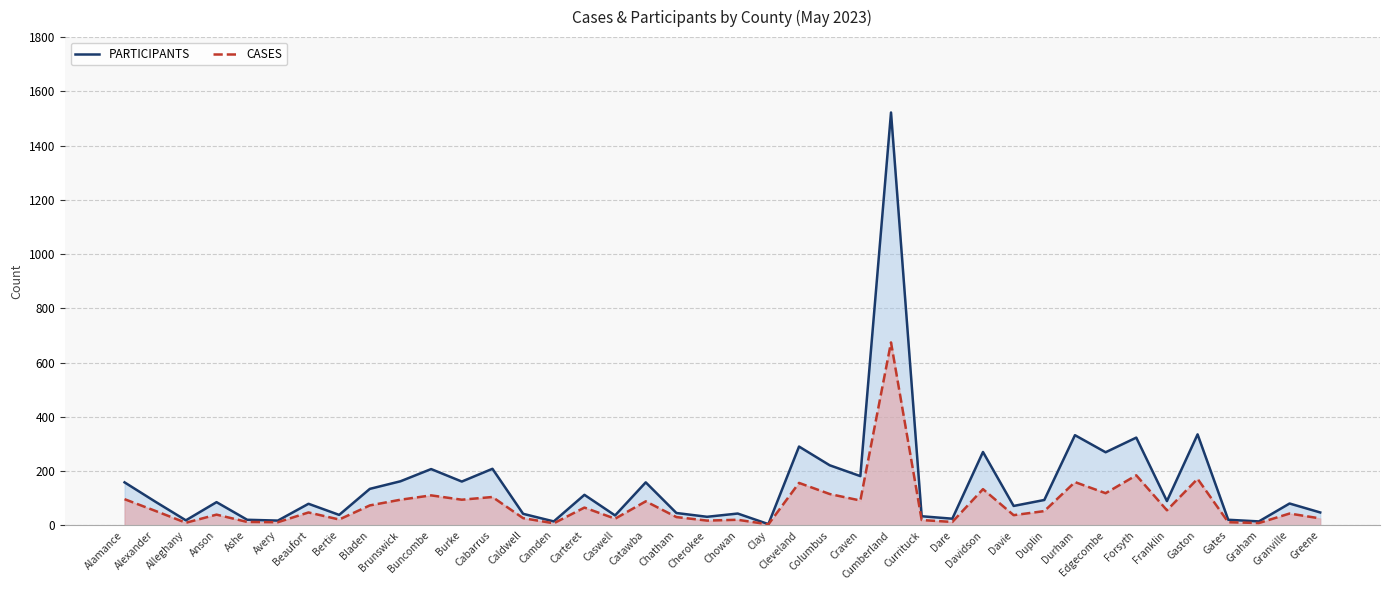

What is the label of the 13th point from the right?

Dare